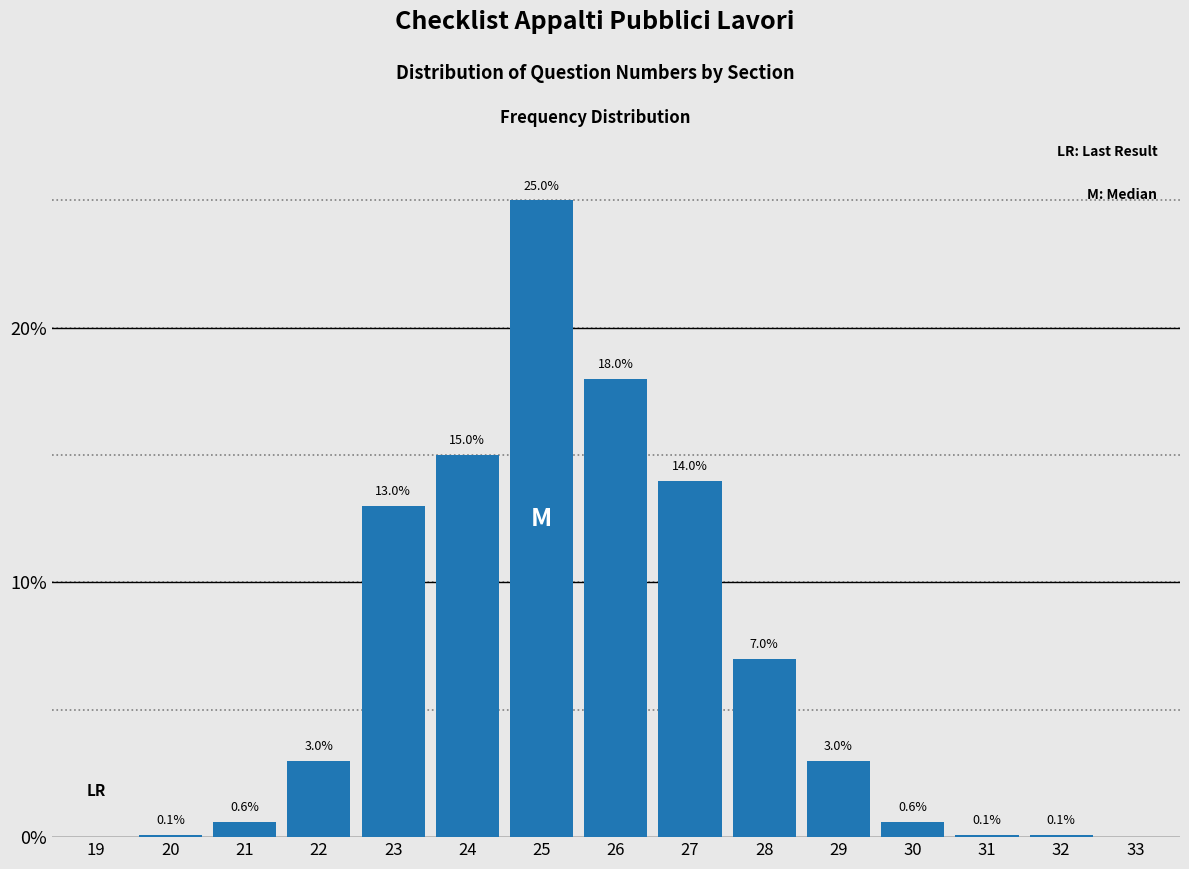

Reading left to right, transcribe all the data shown in this chart.

19=0.0	20=0.1	21=0.6	22=3.0	23=13.0	24=15.0	25=25.0	26=18.0	27=14.0	28=7.0	29=3.0	30=0.6	31=0.1	32=0.1	33=0.0